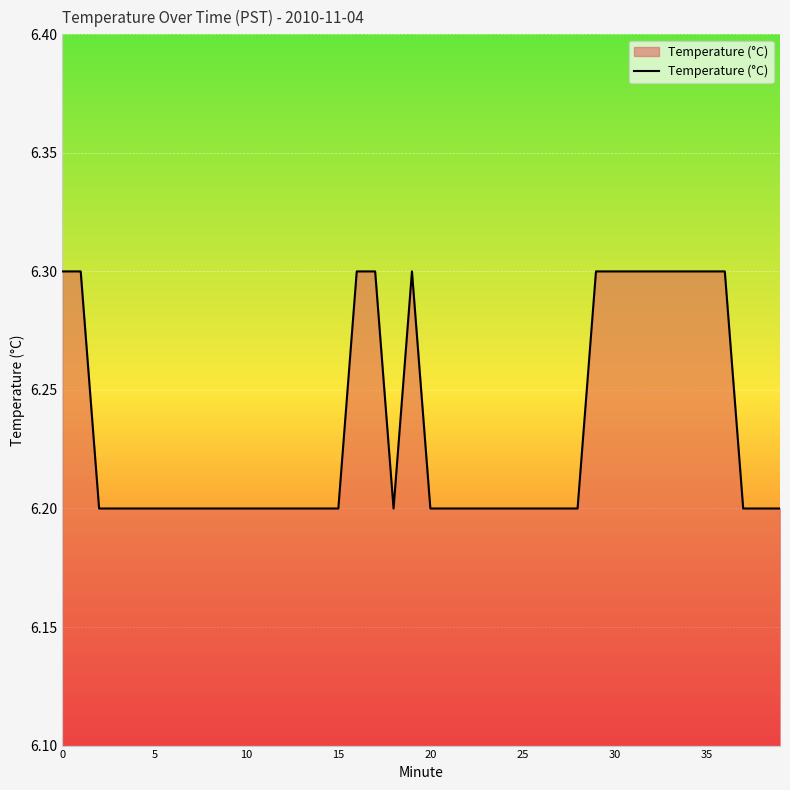

What is the average value?

6.2